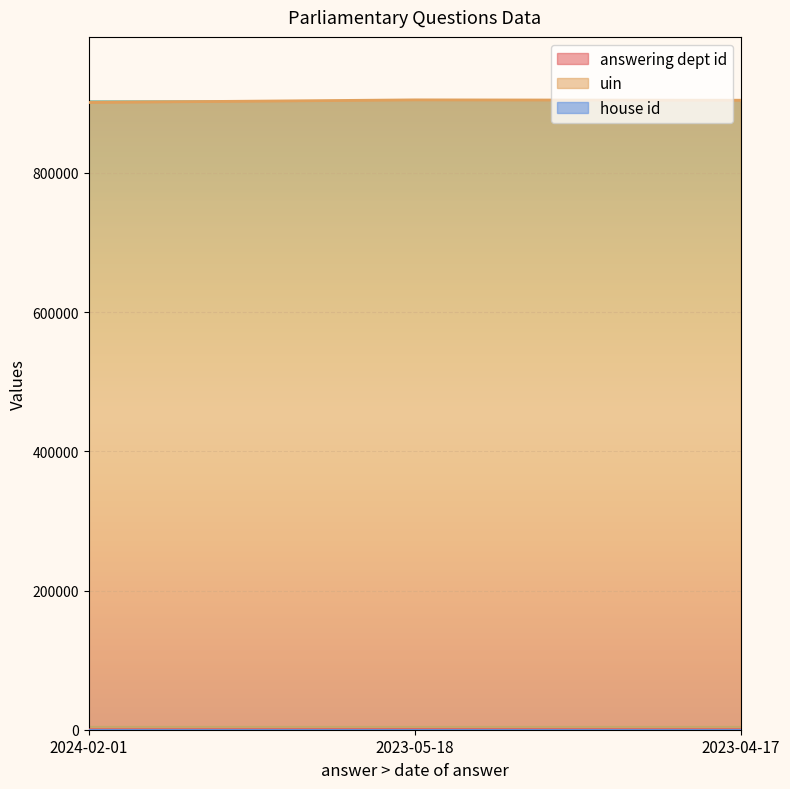

Which series has the largest total across all categories?

uin